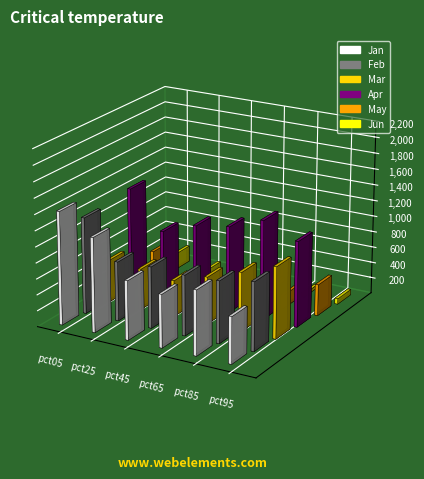

Is the value of Apr at pct95 greater than the value of Feb at pct05?

No